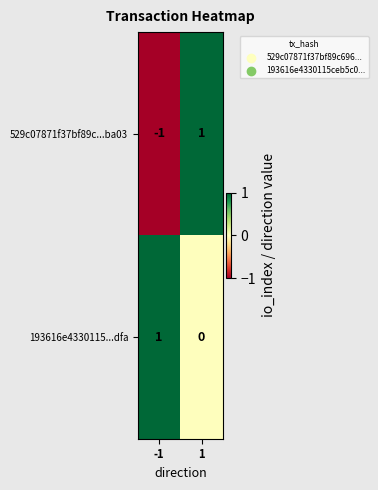

What is the spread (max minus min) of values at -1?

2